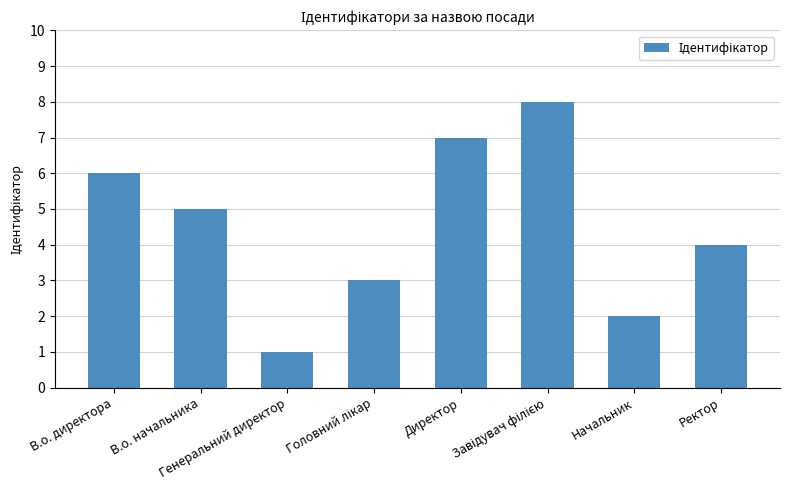

What is the difference between the maximum and minimum values?

7